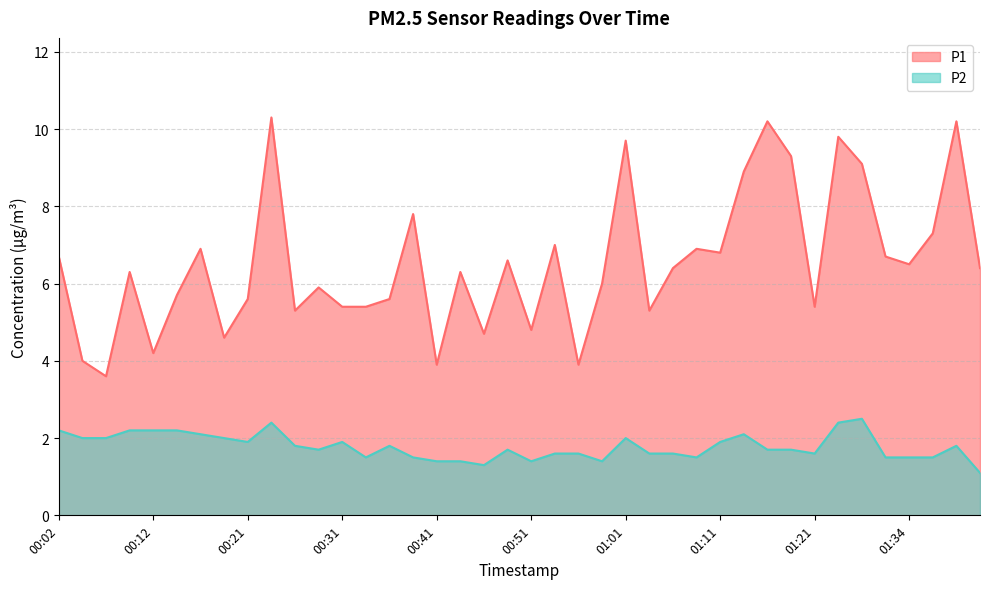

What is the label of the 1st point from the left?

00:02